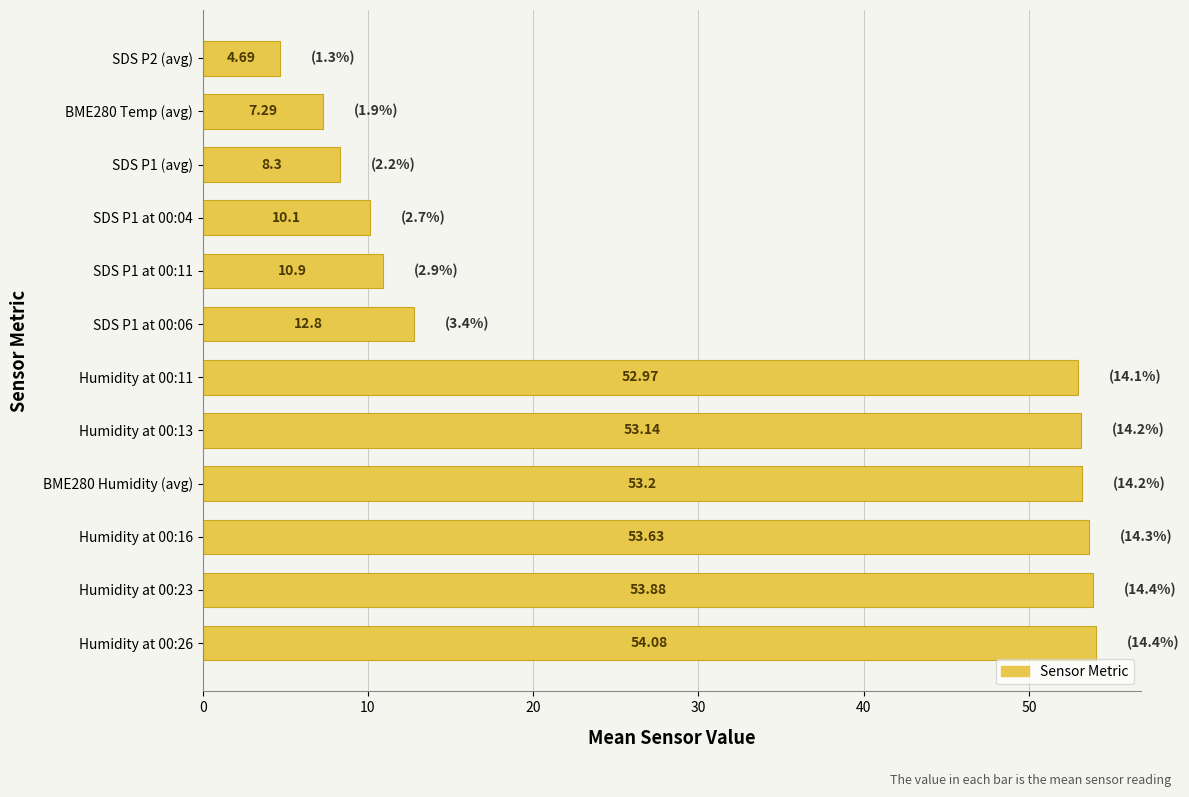

Rank the categories by value from lowest to highest.

SDS P2 (avg), BME280 Temp (avg), SDS P1 (avg), SDS P1 at 00:04, SDS P1 at 00:11, SDS P1 at 00:06, Humidity at 00:11, Humidity at 00:13, BME280 Humidity (avg), Humidity at 00:16, Humidity at 00:23, Humidity at 00:26